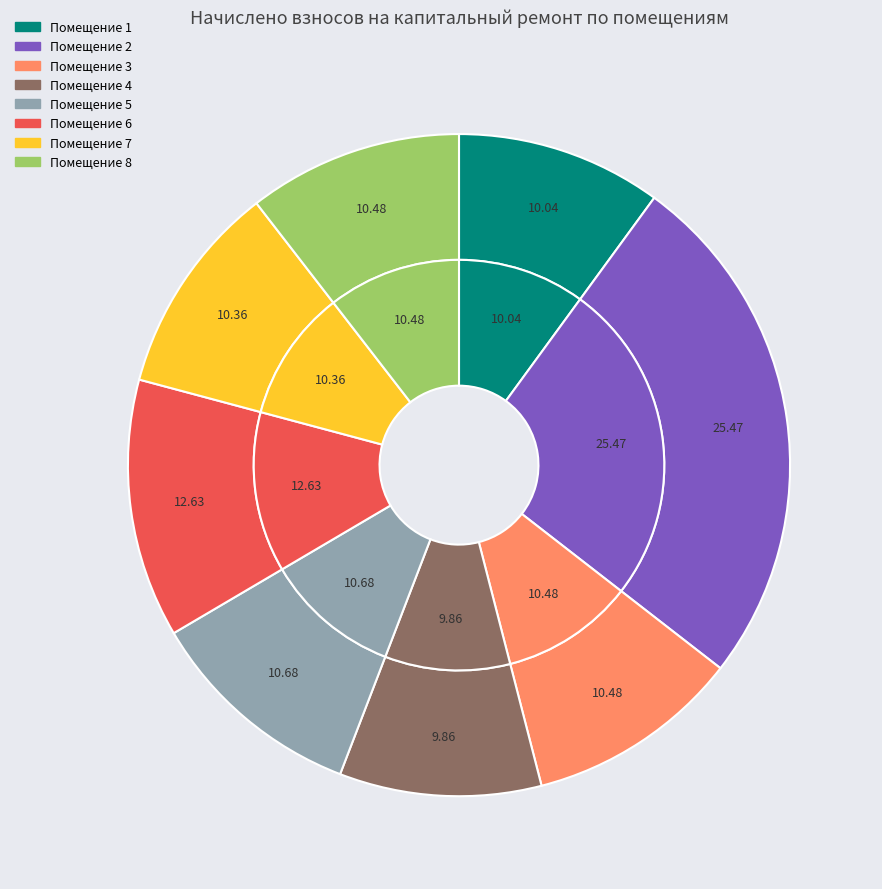

Which slice is the smallest?

4